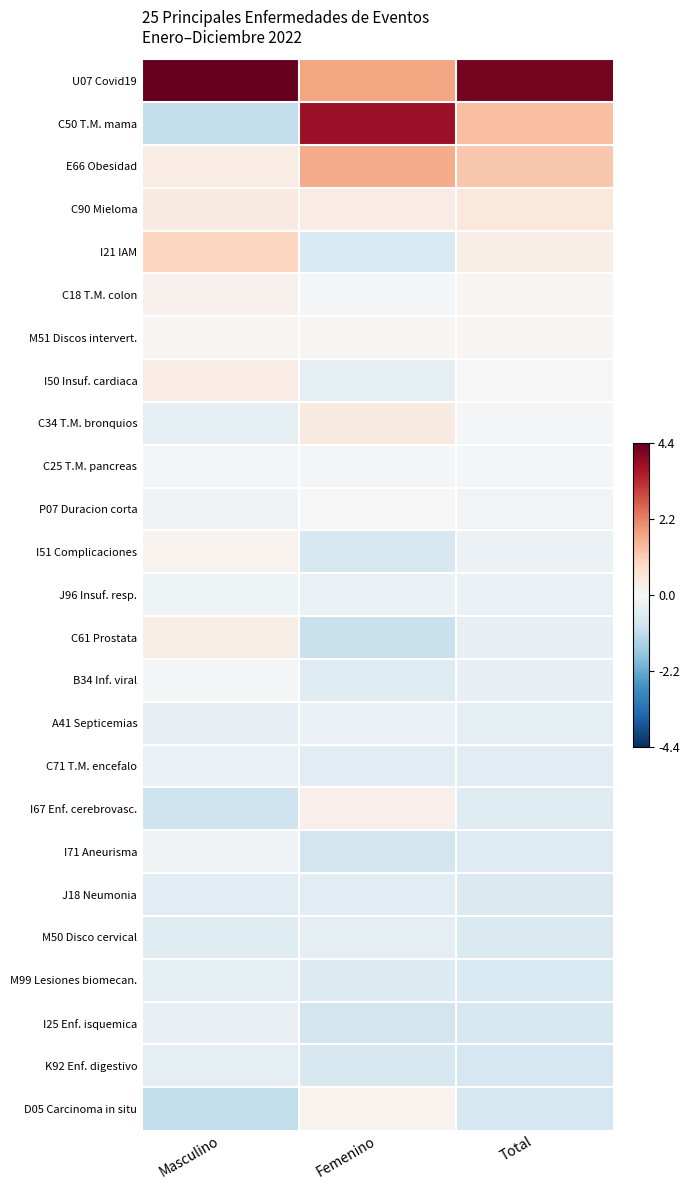

At which category is the sum across all series the highest?

Total